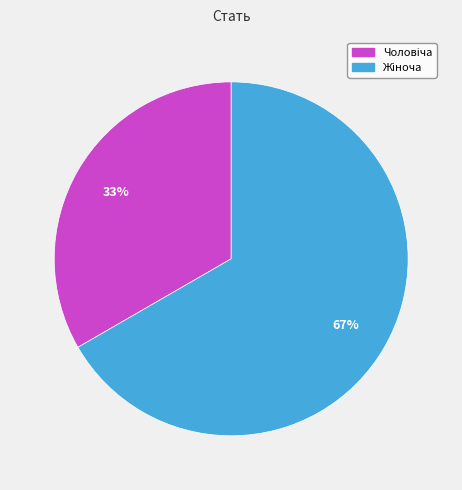

Is there any slice that represents more than half of the pie?

Yes